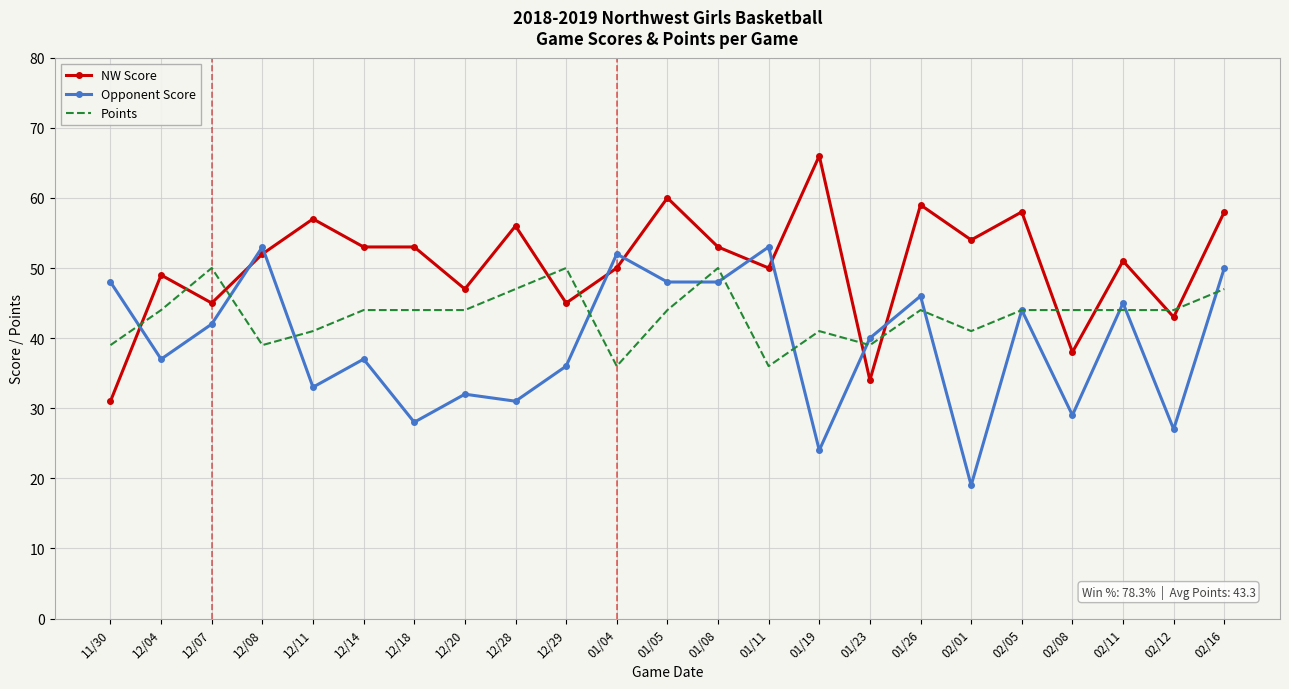

What position from the left is 01/05?

12